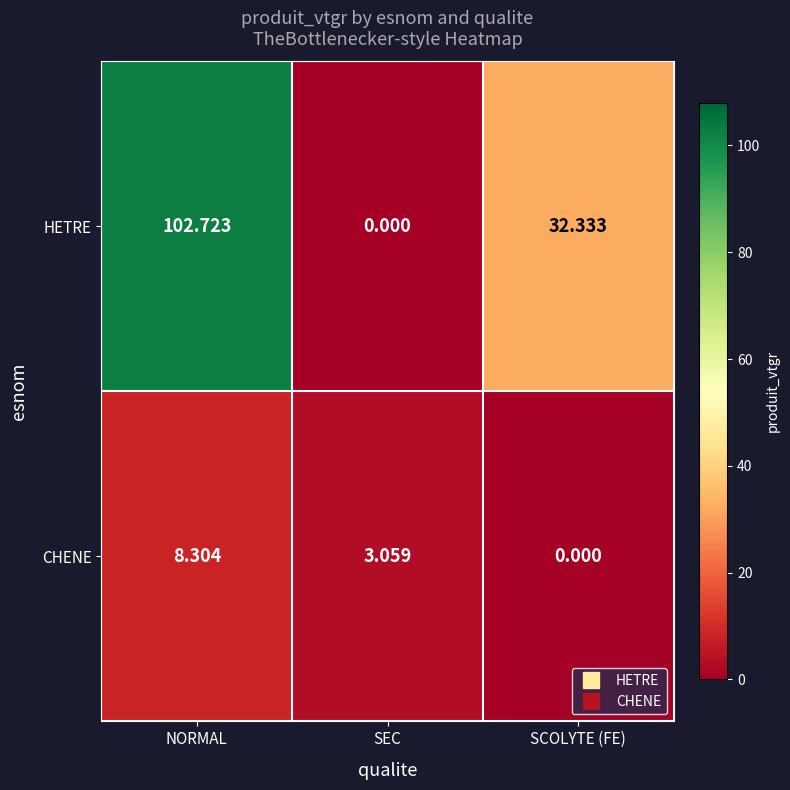

At which label does CHENE reach its minimum?

SCOLYTE (FE)